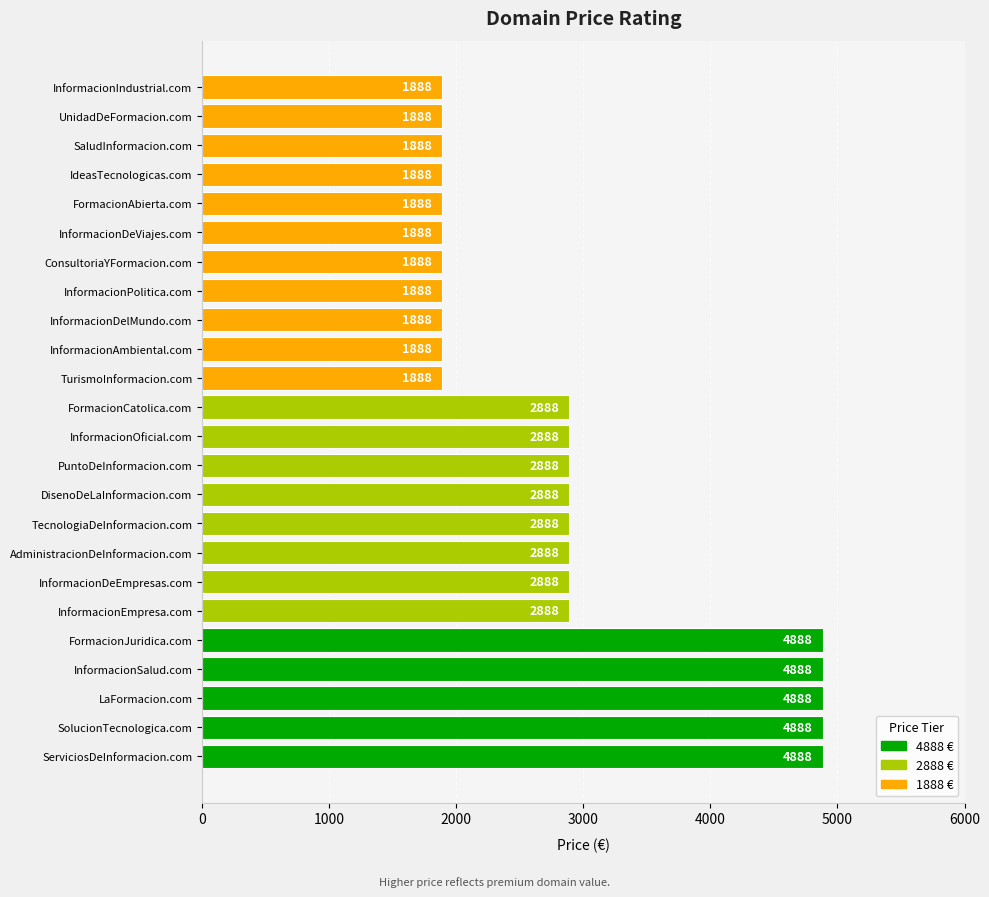

Is it true that the value at LaFormacion.com is 4888?

True